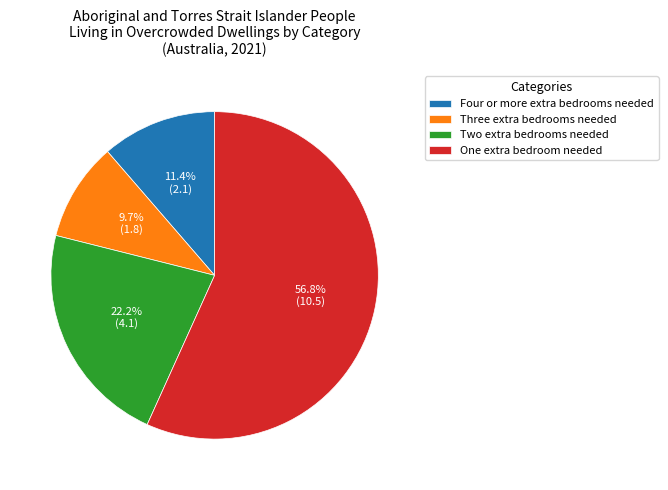

How many segments does this pie chart have?

4